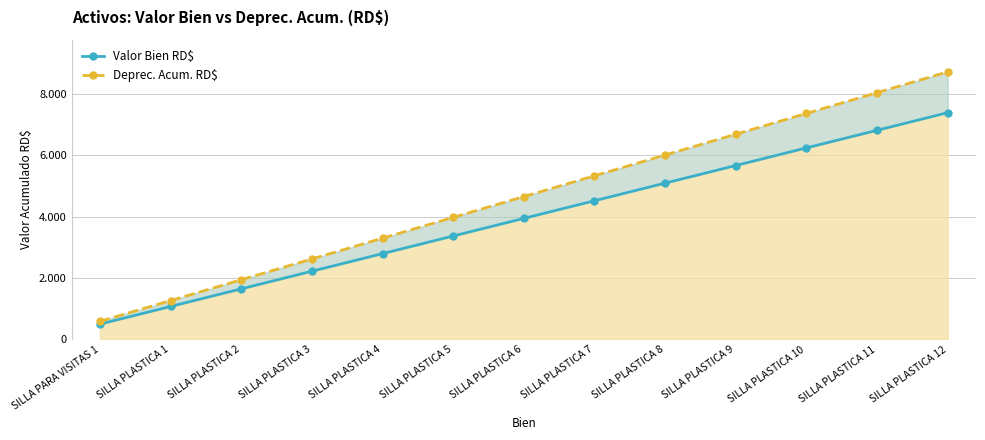

Which series has the largest range (max minus min)?

Deprec. Acum. RD$